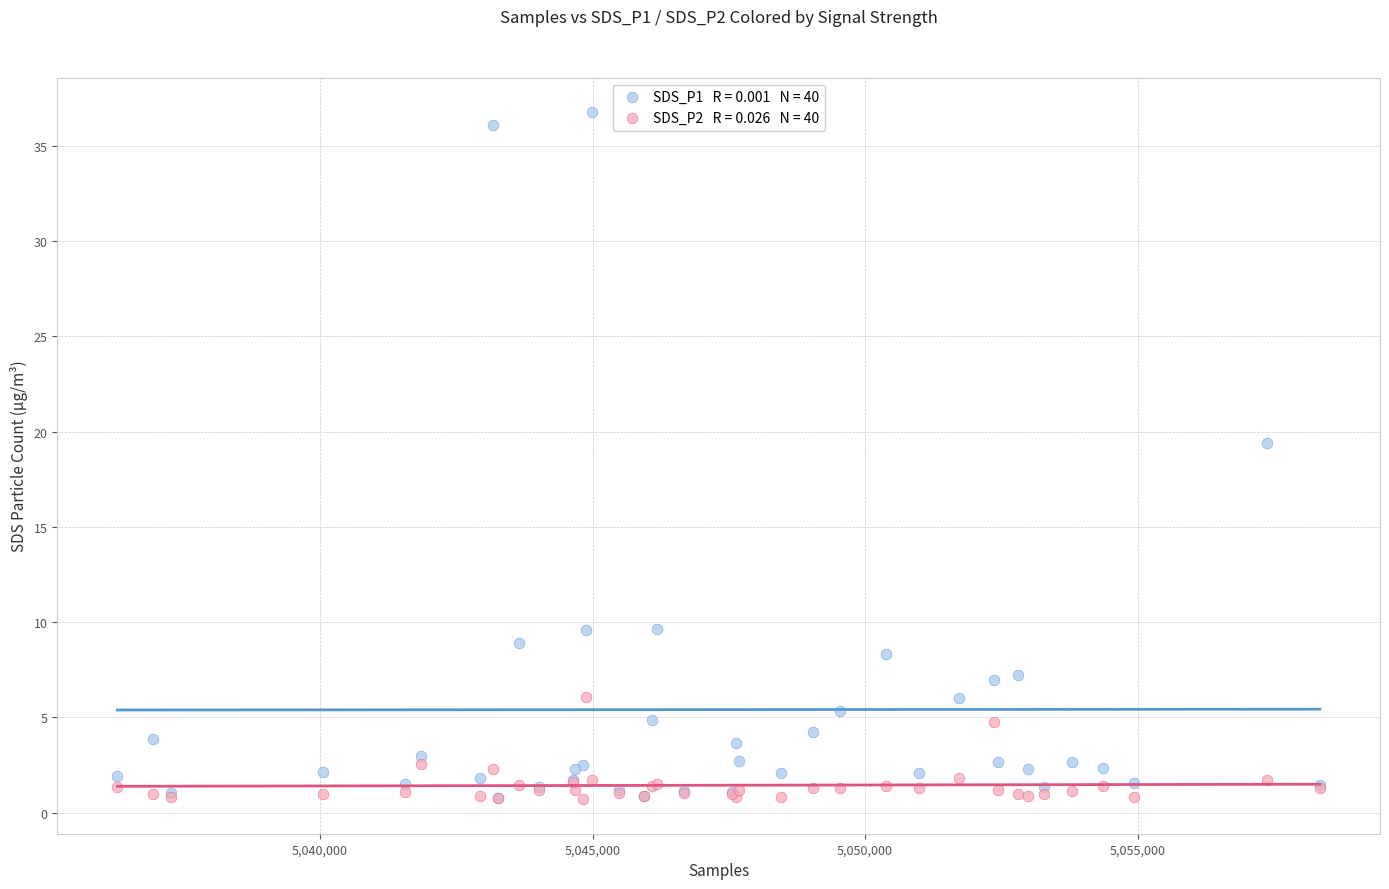

Across all series, what Y value is closest to 18?

19.4